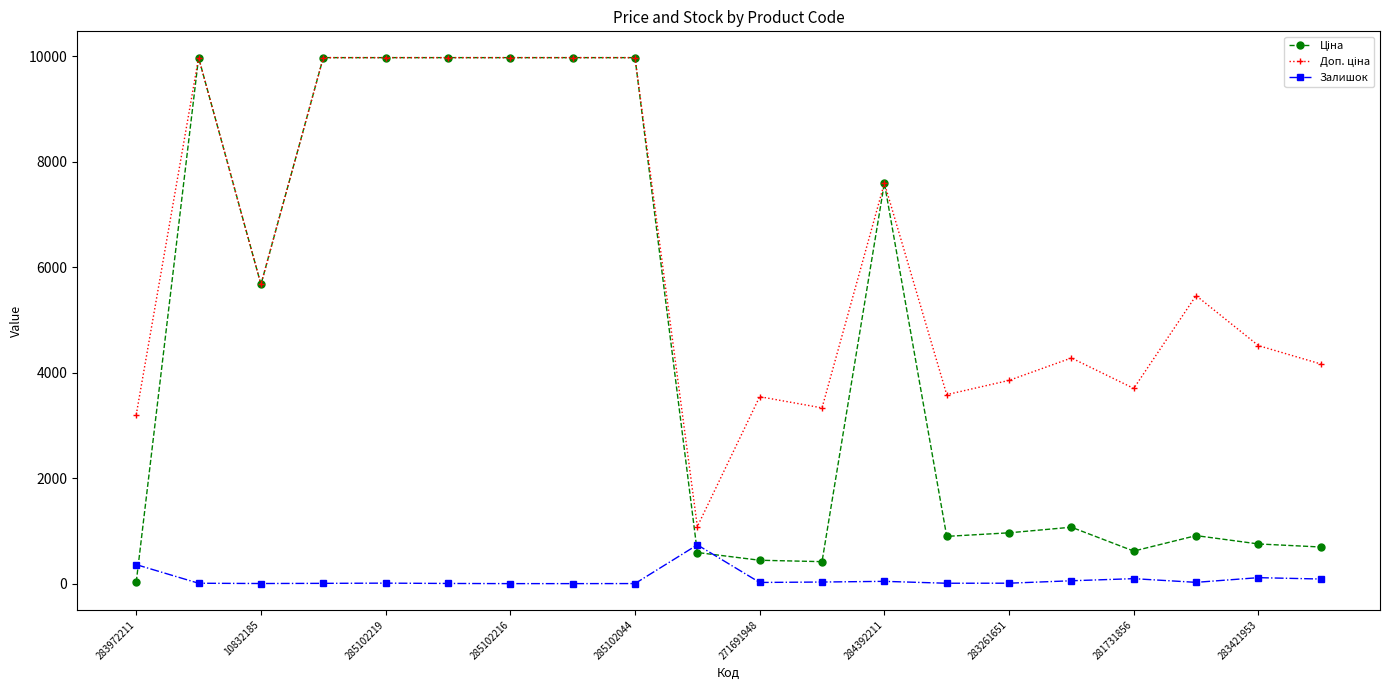

What is the highest value of the Залишок series?

735.0